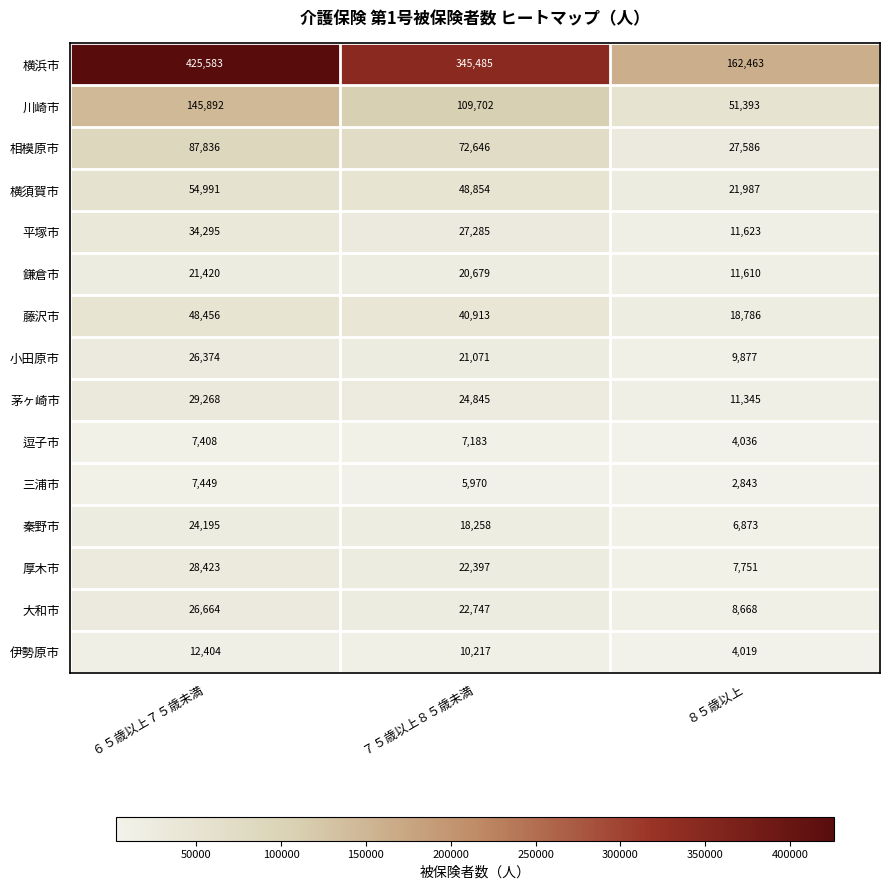

The value of 平塚市 at ８５歳以上 is 3414. True or false?

False